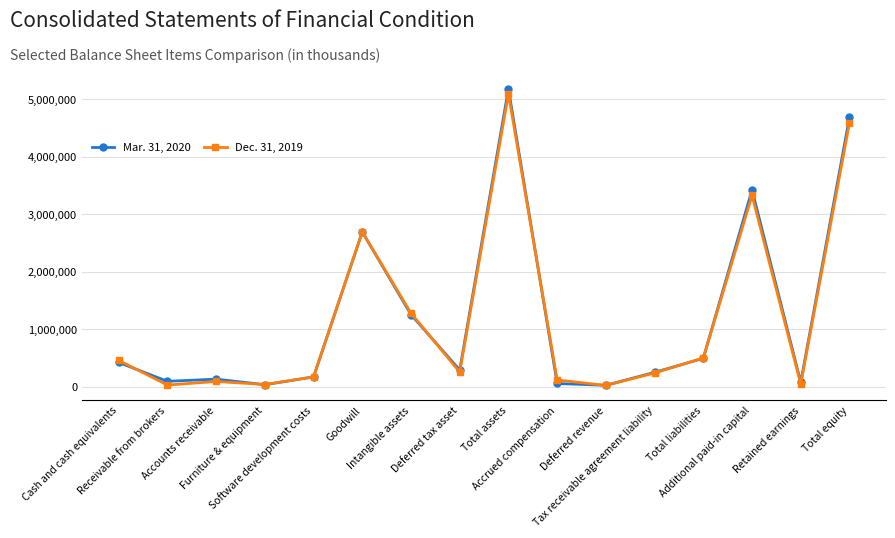

What is the label of the 3rd point from the left?

Accounts receivable